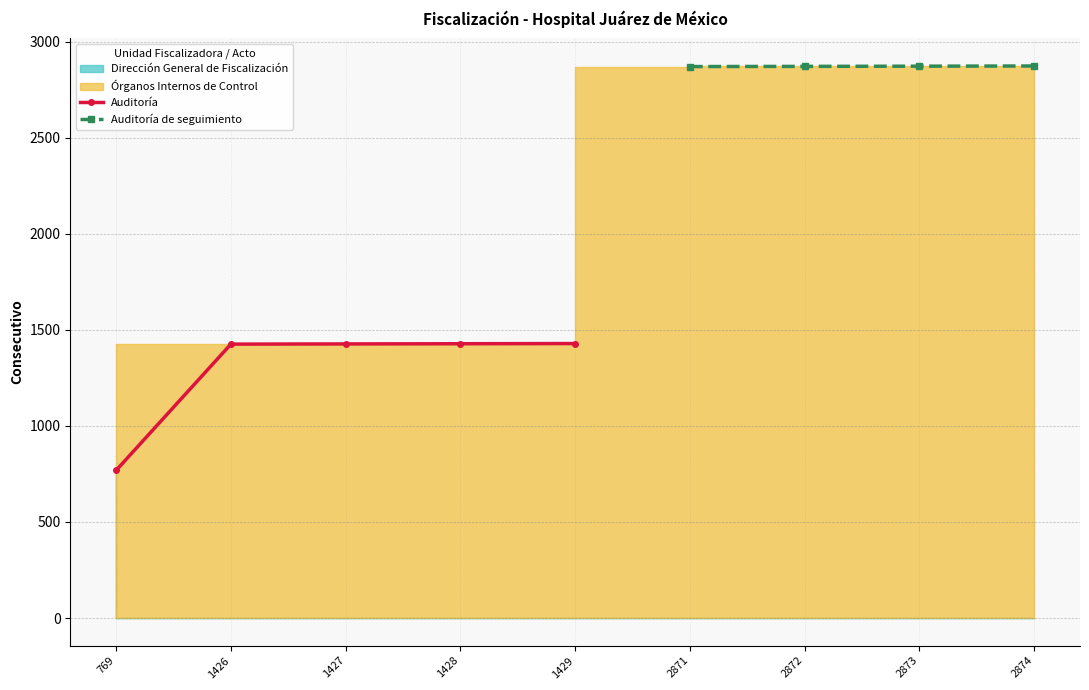

List the labels in order of value, smallest first.

769, 1426, 1427, 1428, 1429